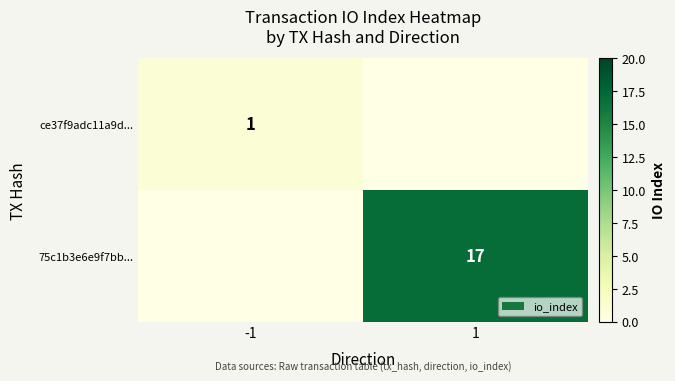

The ce37f9adc11a9d... series shows 1 at -1. True or false?

True